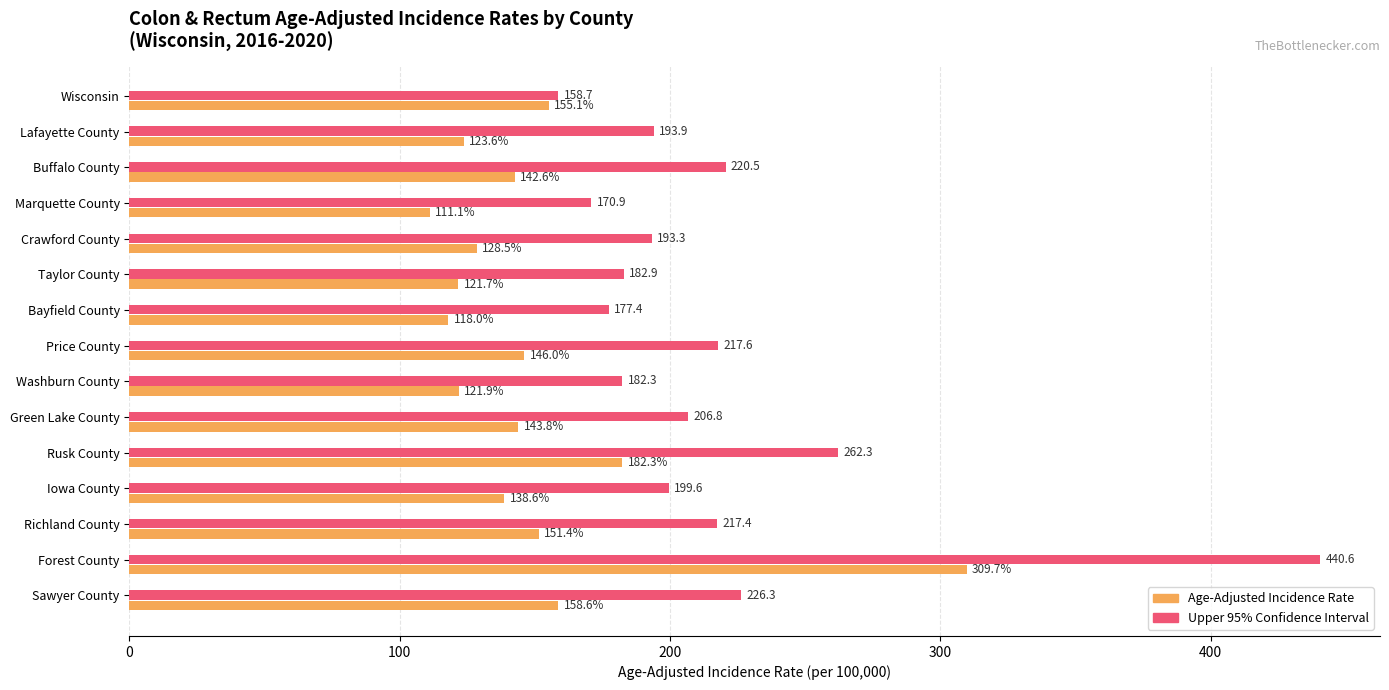

At which label is Age-Adjusted Incidence Rate closest to 210?

Rusk County